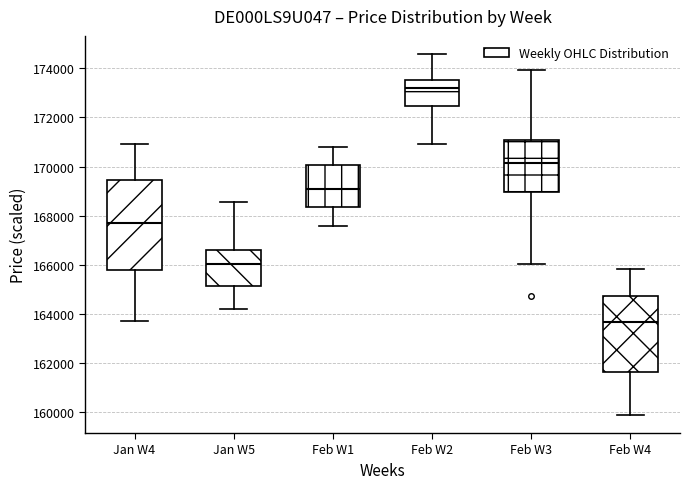

Where is the lower edge of the box for Feb W3 on the y-axis? The values are not printed on the chart, so give them approximately, as read against the axis.

169000